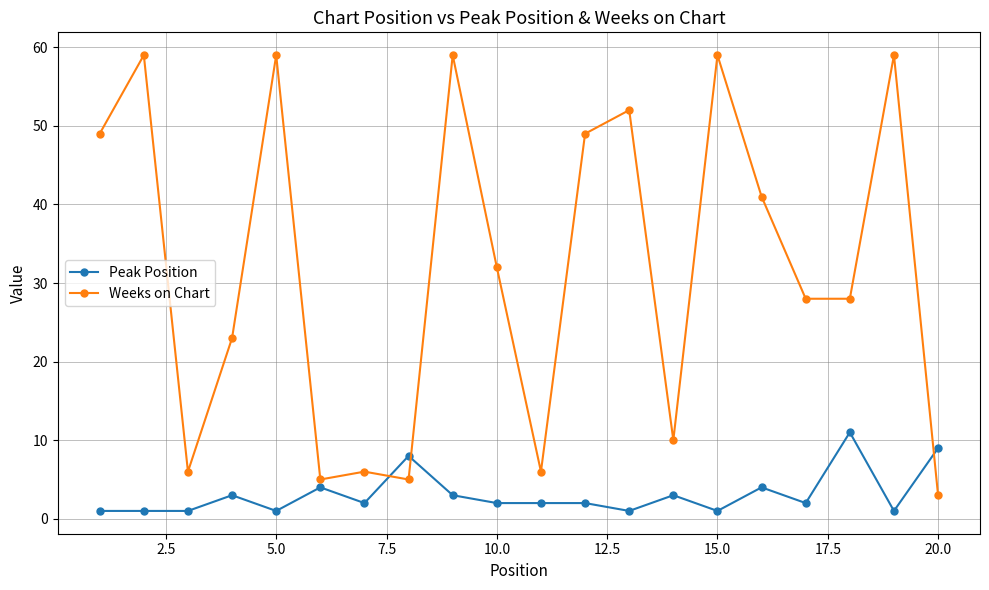

Rank the series by their average value, from lowest to highest.

Peak Position, Weeks on Chart